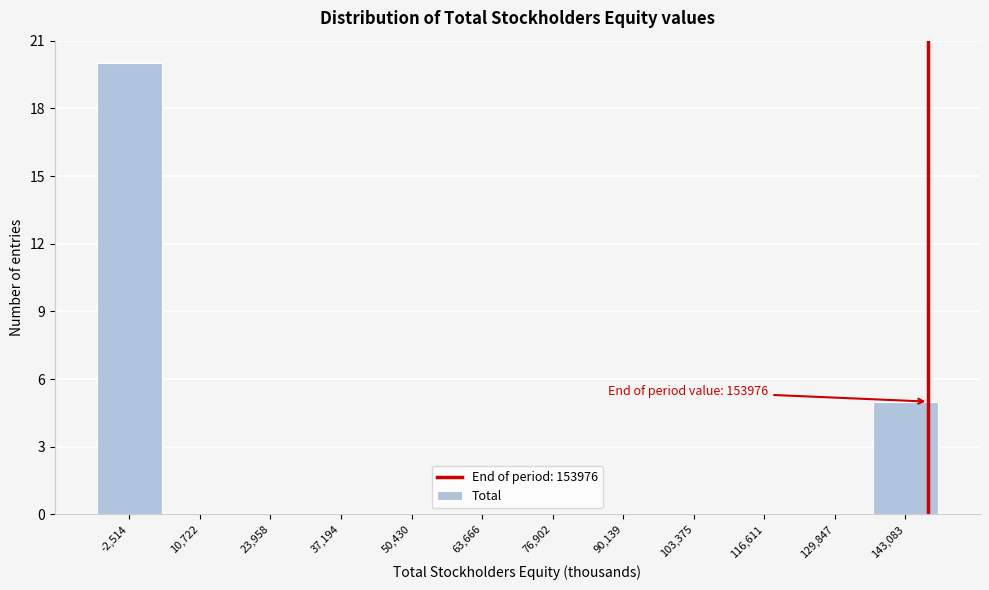

Reading left to right, what are all the values shown in this chart?

-2,514=20	10,722=0	23,958=0	37,194=0	50,430=0	63,666=0	76,902=0	90,139=0	103,375=0	116,611=0	129,847=0	143,083=5